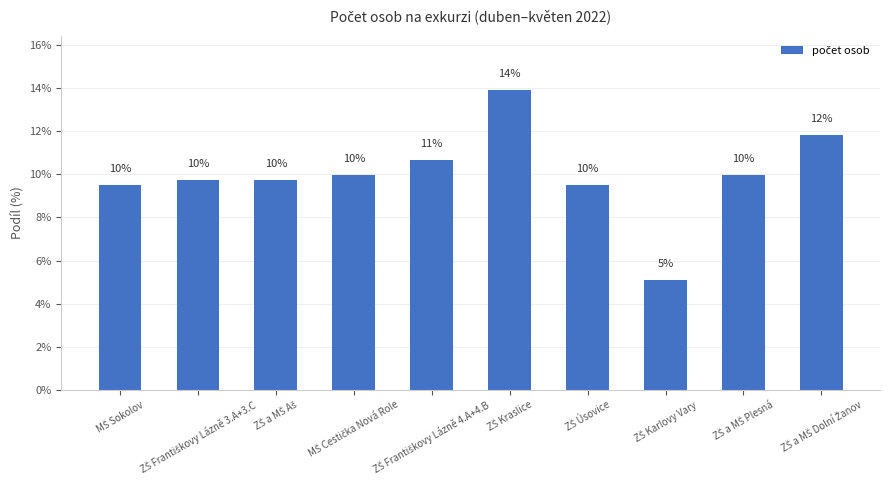

What is the value of the 3rd bar from the left?

9.7